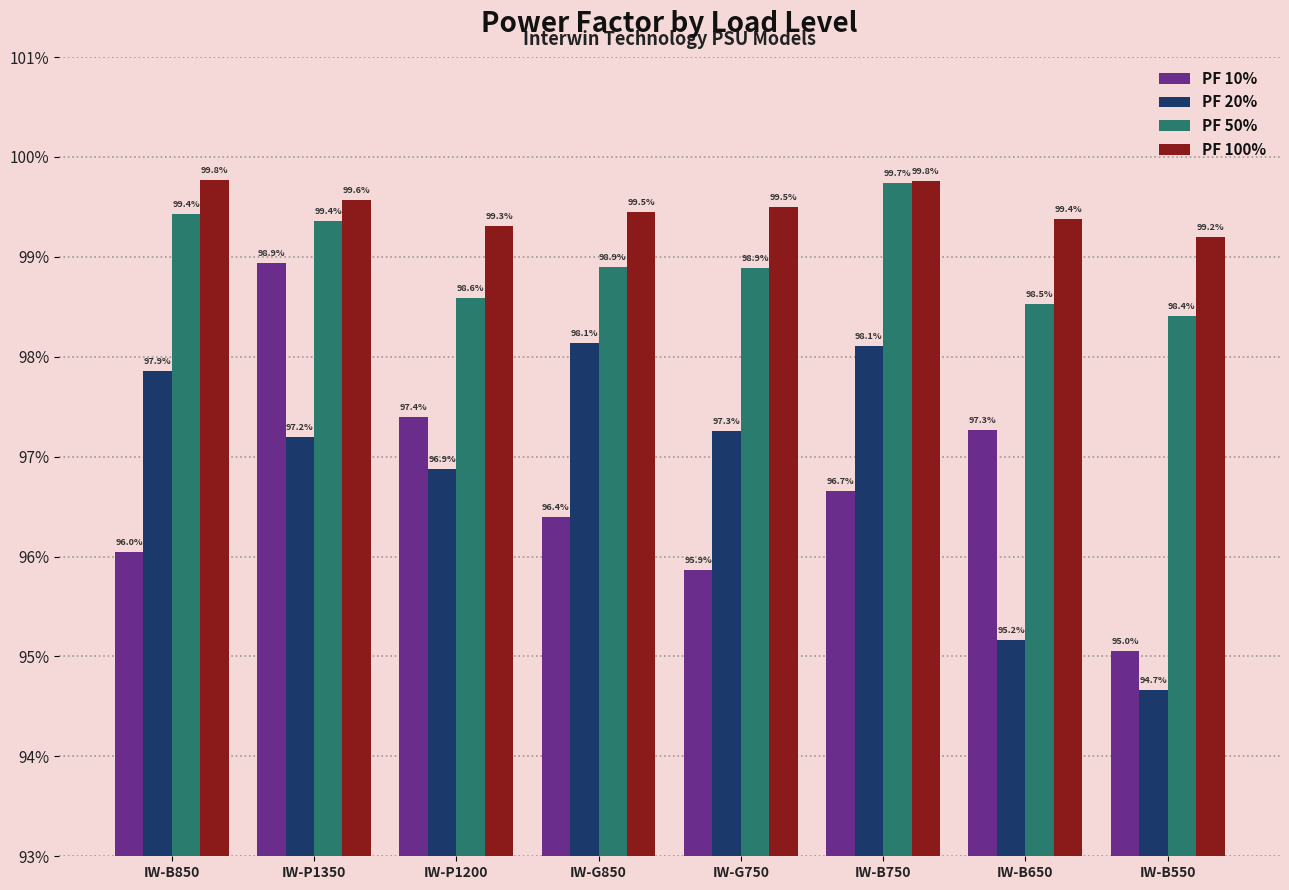

Count the PF 100% values in the range 0 to 1.

8